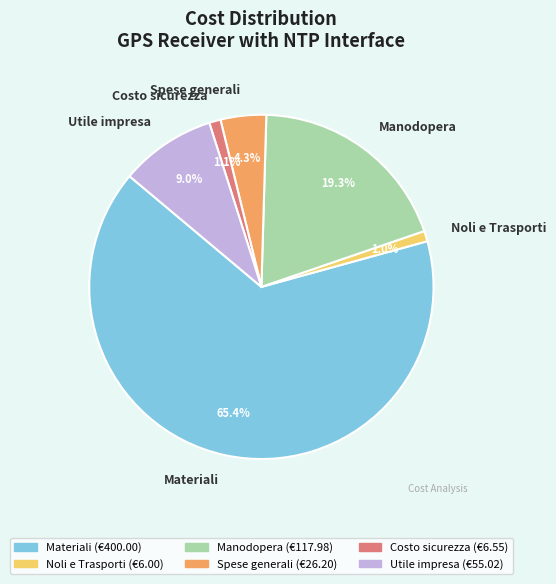

Which has a higher value, Noli e Trasporti or Spese generali?

Spese generali